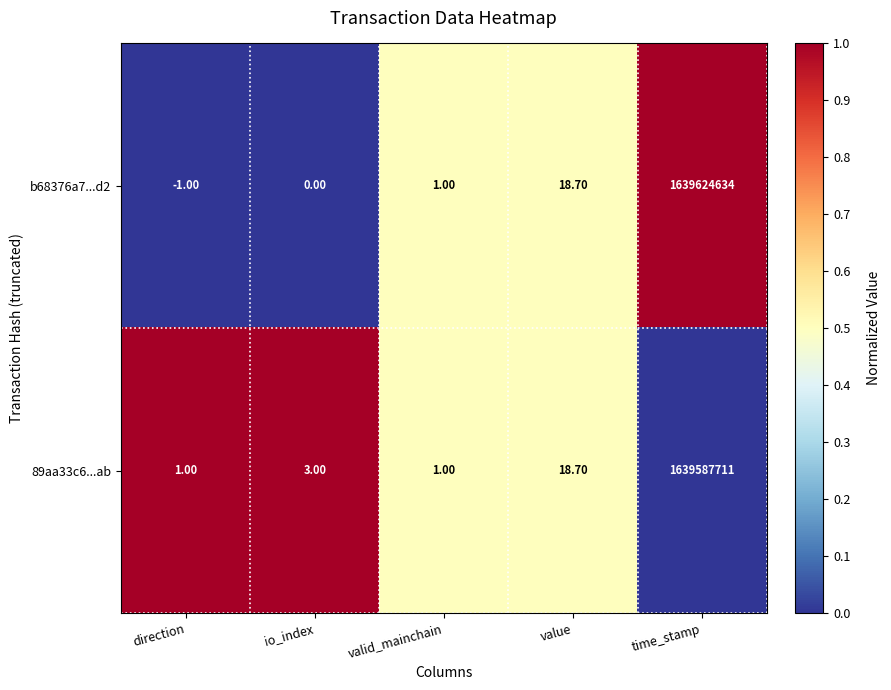

Where is 89aa33c6...ab nearest to the value 819793856?

value